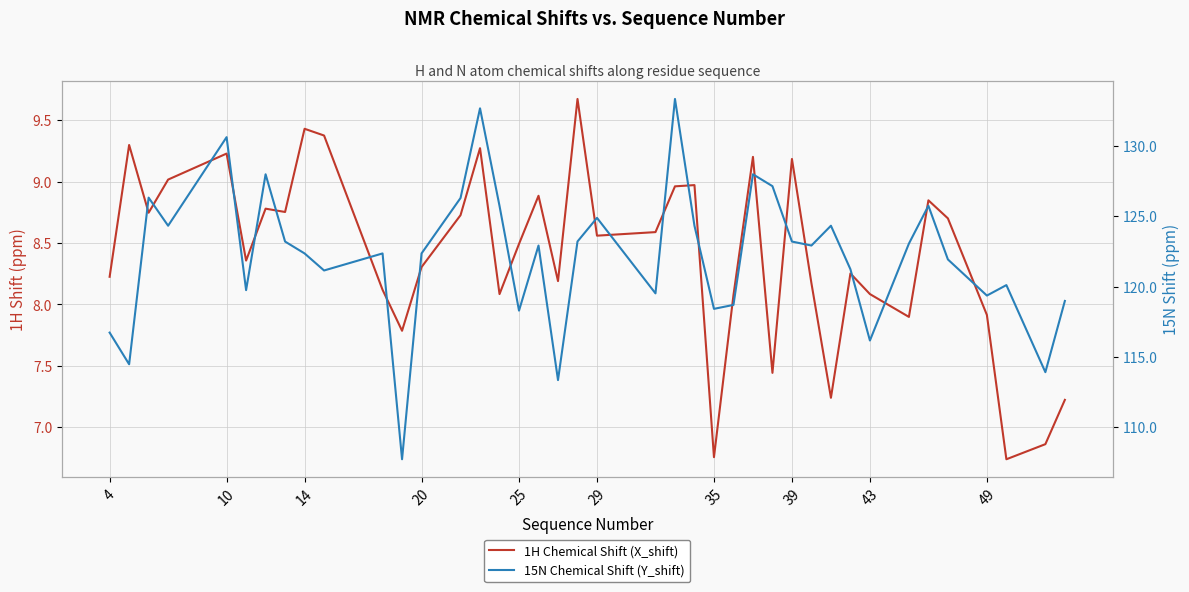

Reading right to left, transcribe all the data shown in this chart.

1H Chemical Shift (X_shift): 7.2	6.9	6.7	7.9	8.7	8.8	7.9	8.1	8.3	7.2	8.2	9.2	7.4	9.2	8.1	6.8	9.0	9.0	8.6	8.6	9.7	8.2	8.9	8.5	8.1	9.3	8.7	8.3	7.8	8.1	9.4	9.4	8.8	8.8	8.4	9.2	9.0	8.7	9.3	8.2
15N Chemical Shift (Y_shift): 119.0	113.9	120.1	119.4	121.9	125.7	123.1	116.2	121.2	124.3	122.9	123.2	127.1	128.0	118.7	118.4	124.3	133.3	119.5	124.9	123.2	113.4	122.9	118.3	125.7	132.7	126.3	122.4	107.7	122.4	121.1	122.4	123.2	128.0	119.8	130.6	124.3	126.3	114.5	116.7